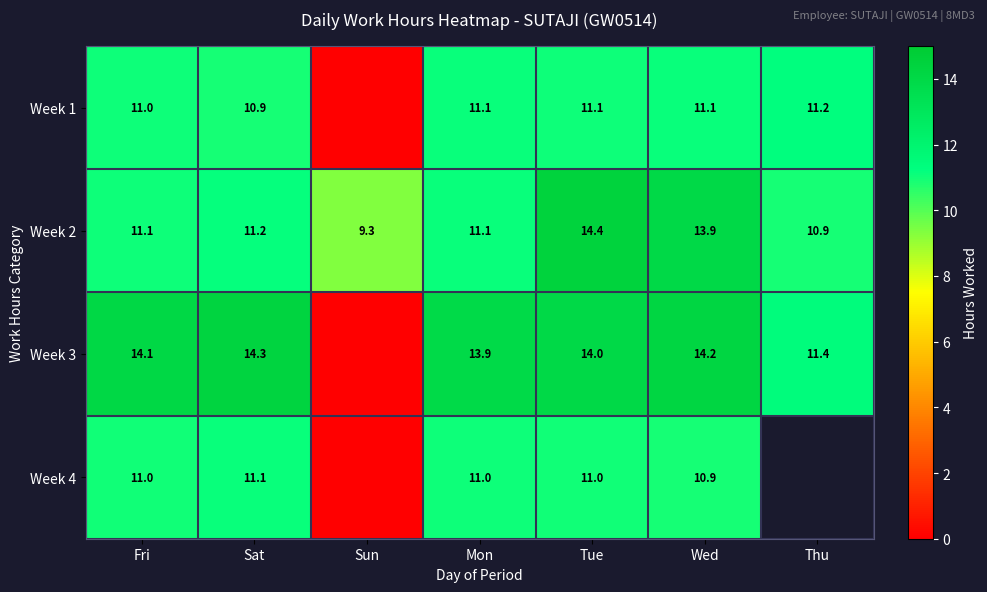

At which label does Week 2 reach its peak?

Tue